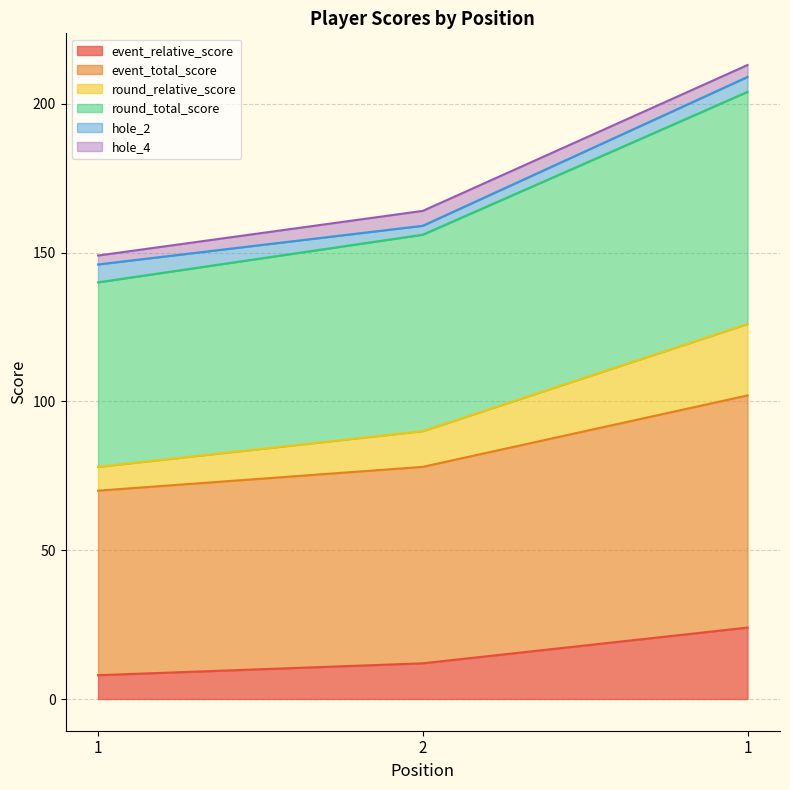

Which series changed the most between 1 and 1?

round_relative_score